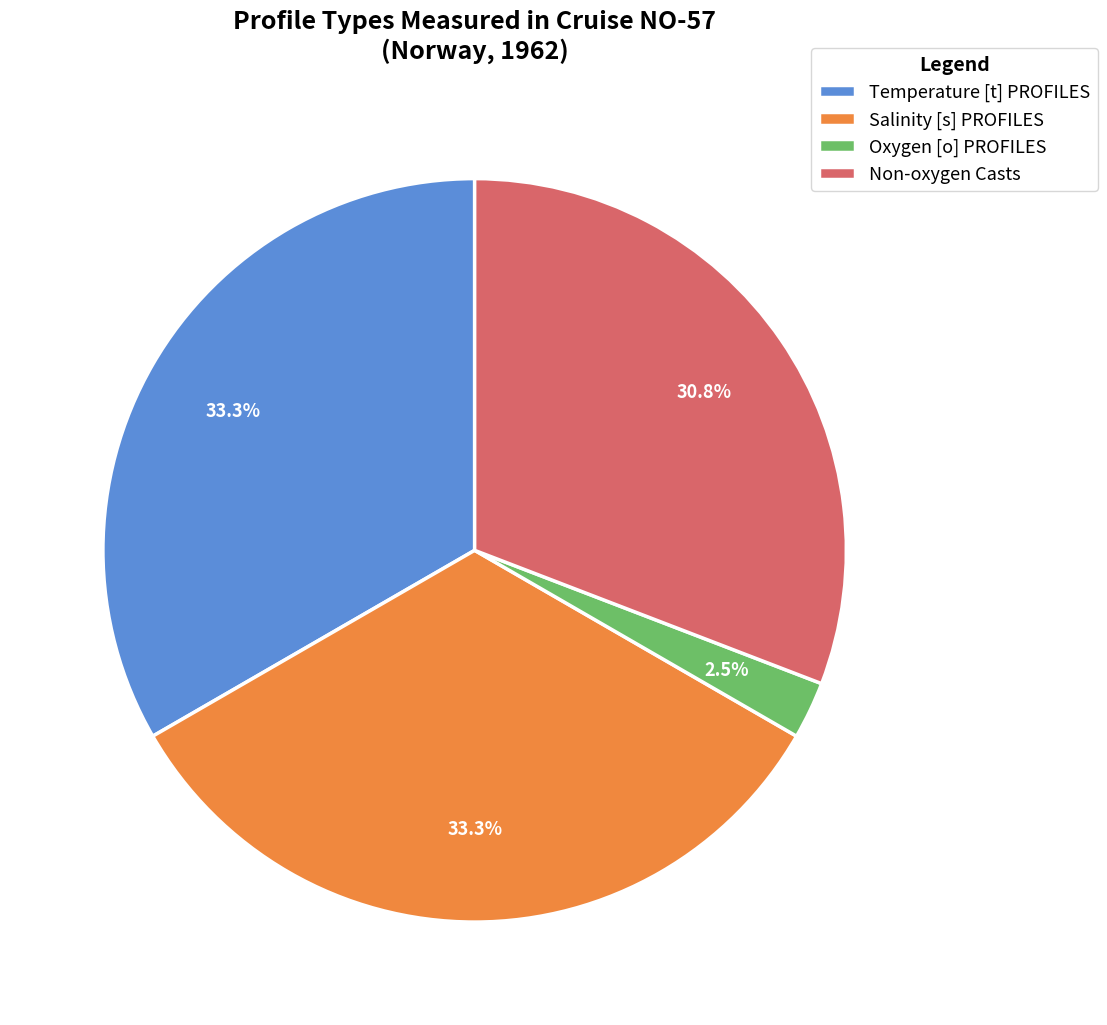

To the nearest percent, what is the difference between the largest and smallest slice percentages?

31%